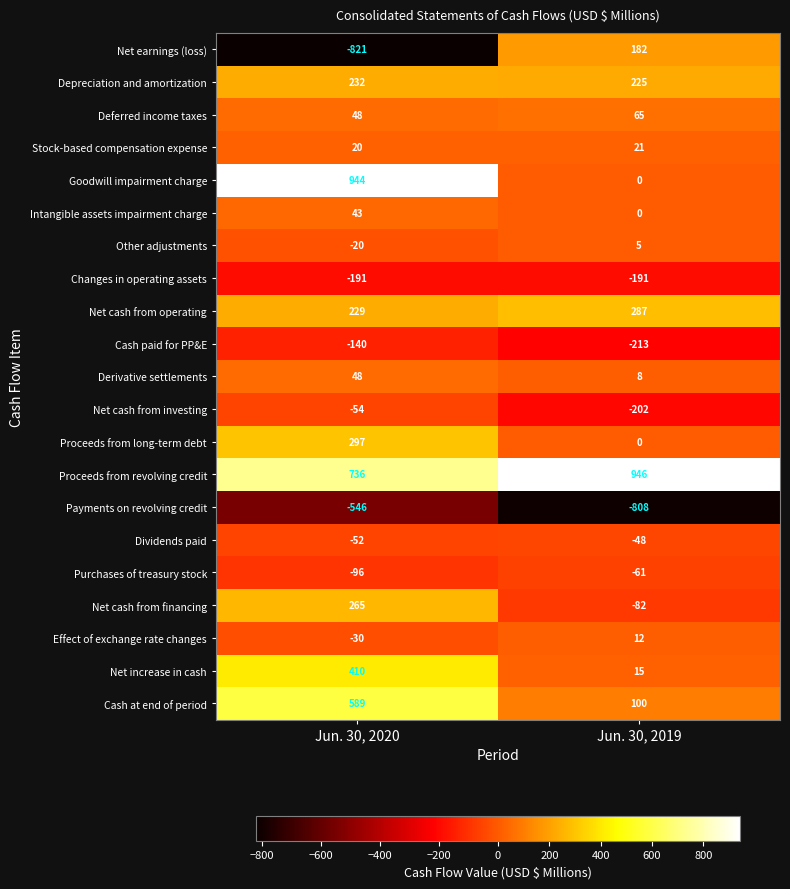

How many data points does each series have?

2